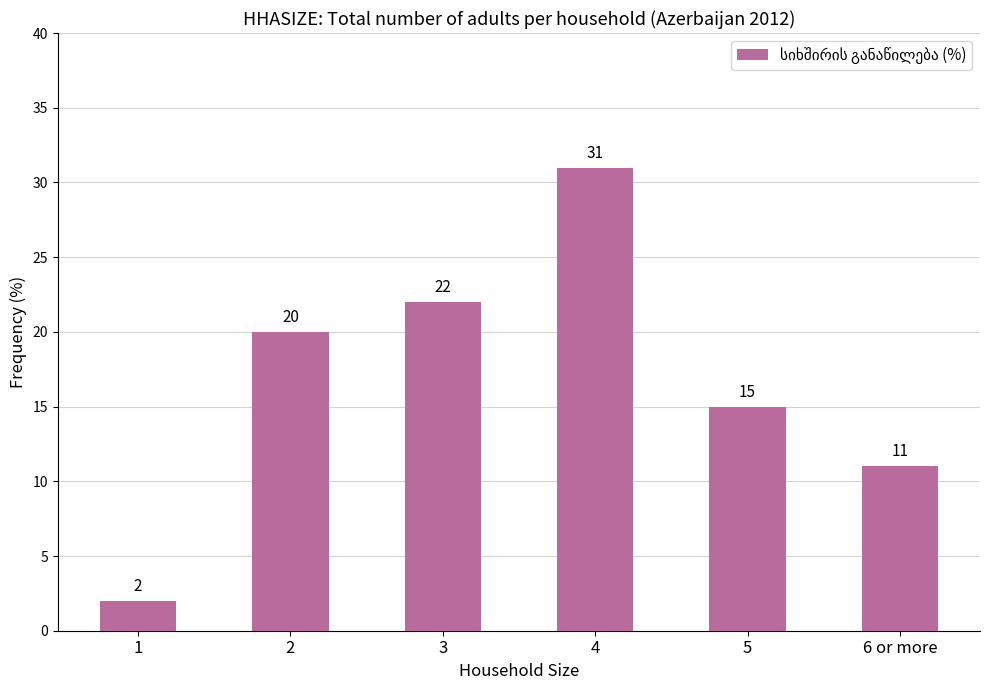

Which category has the lowest value across all series?

1